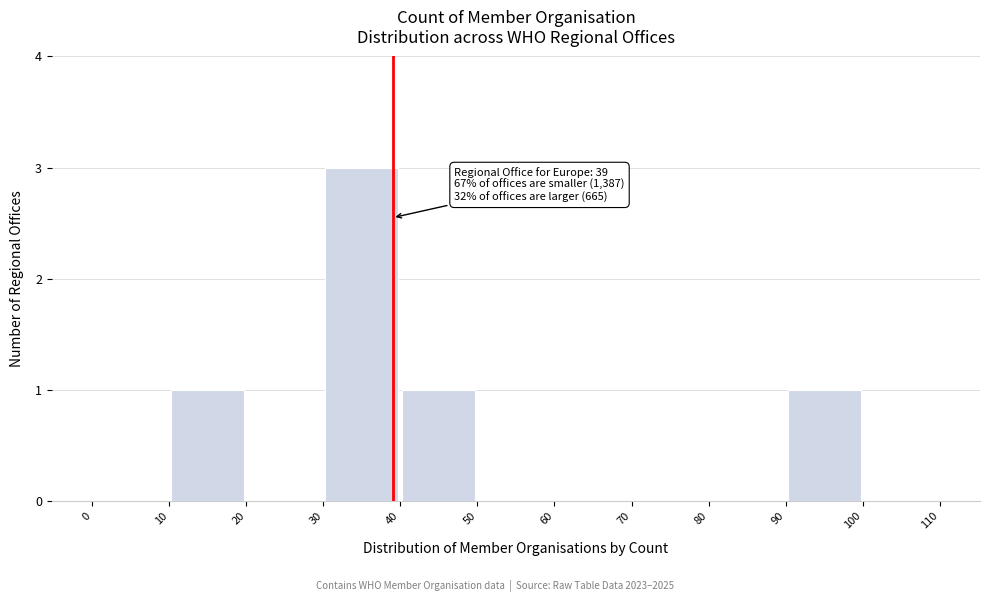

Which range on the x-axis has the tallest bar?

30 to 40